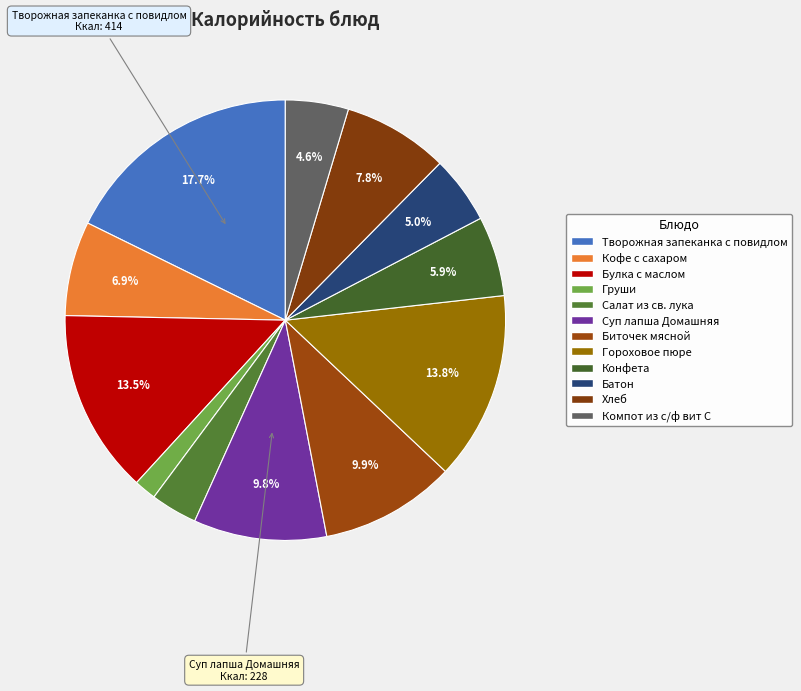

Count the number of slices in the pie.

12